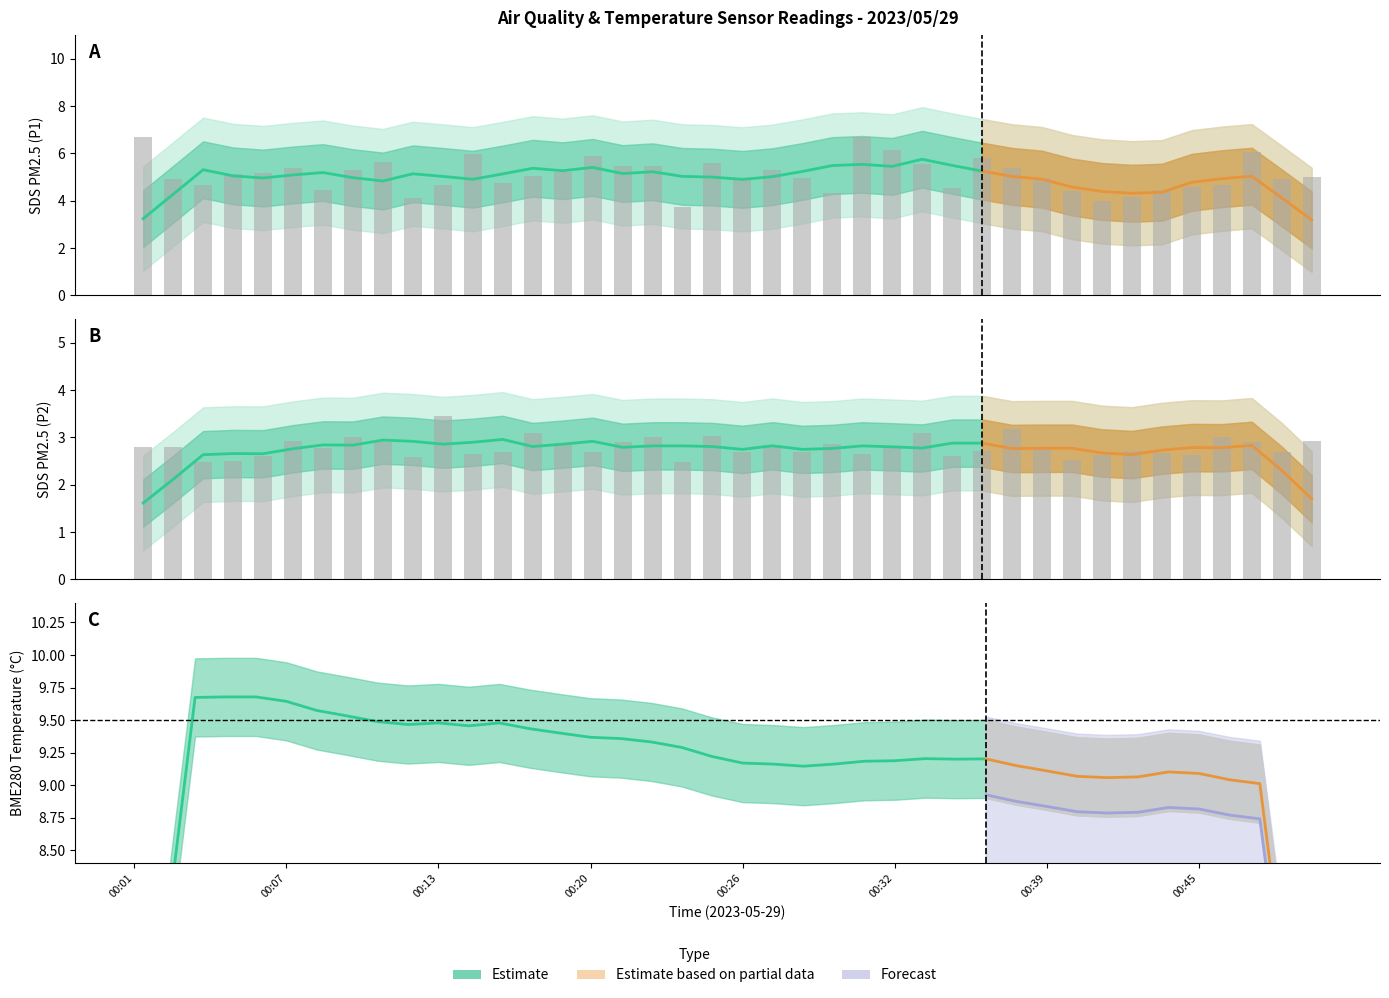

What is the lowest value of the SDS_P2 series?

2.5